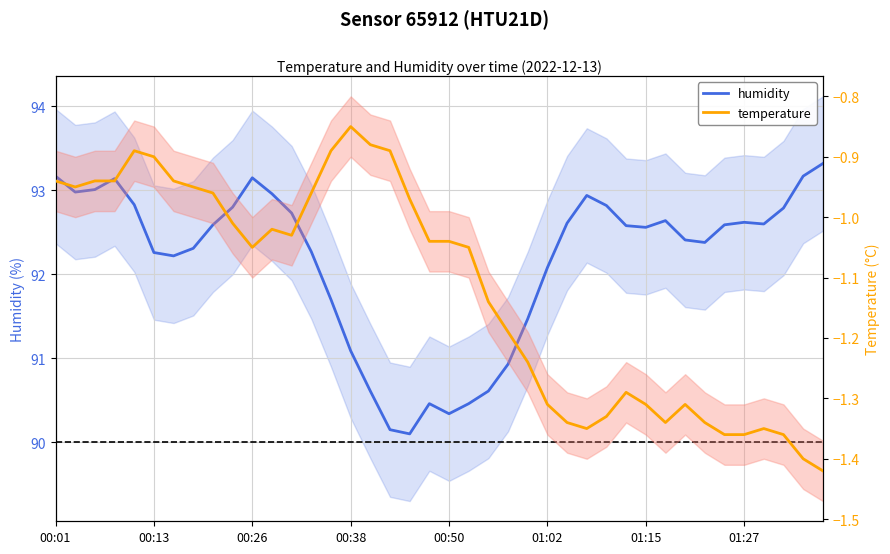

At which category does the chart reach its peak across all series?

39